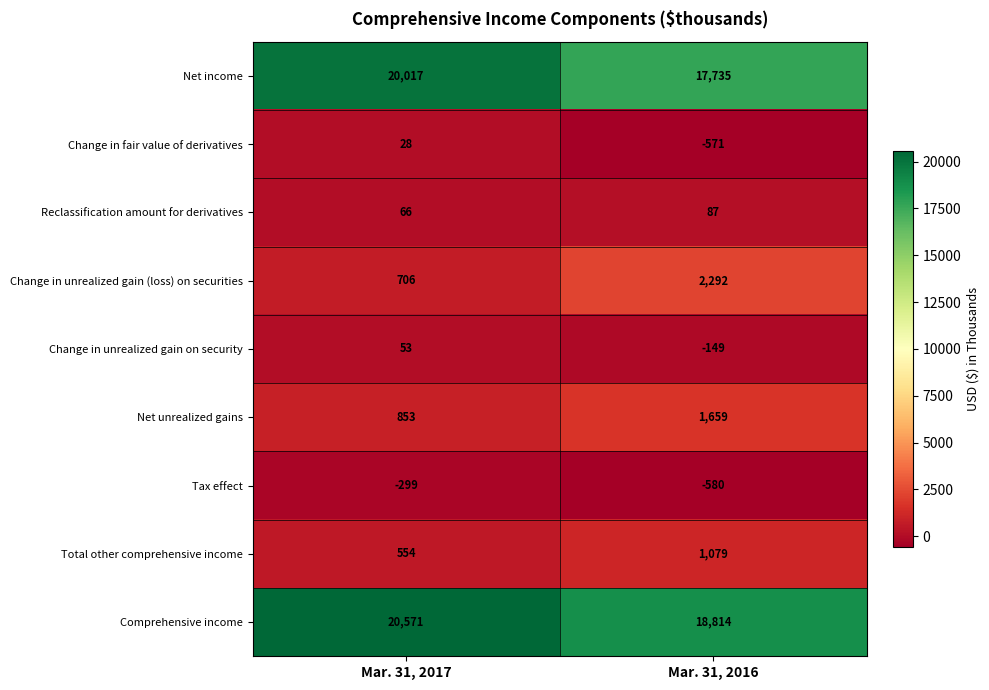

What value does the Change in unrealized gain on security series have at Mar. 31, 2016, to the nearest 5?

-150